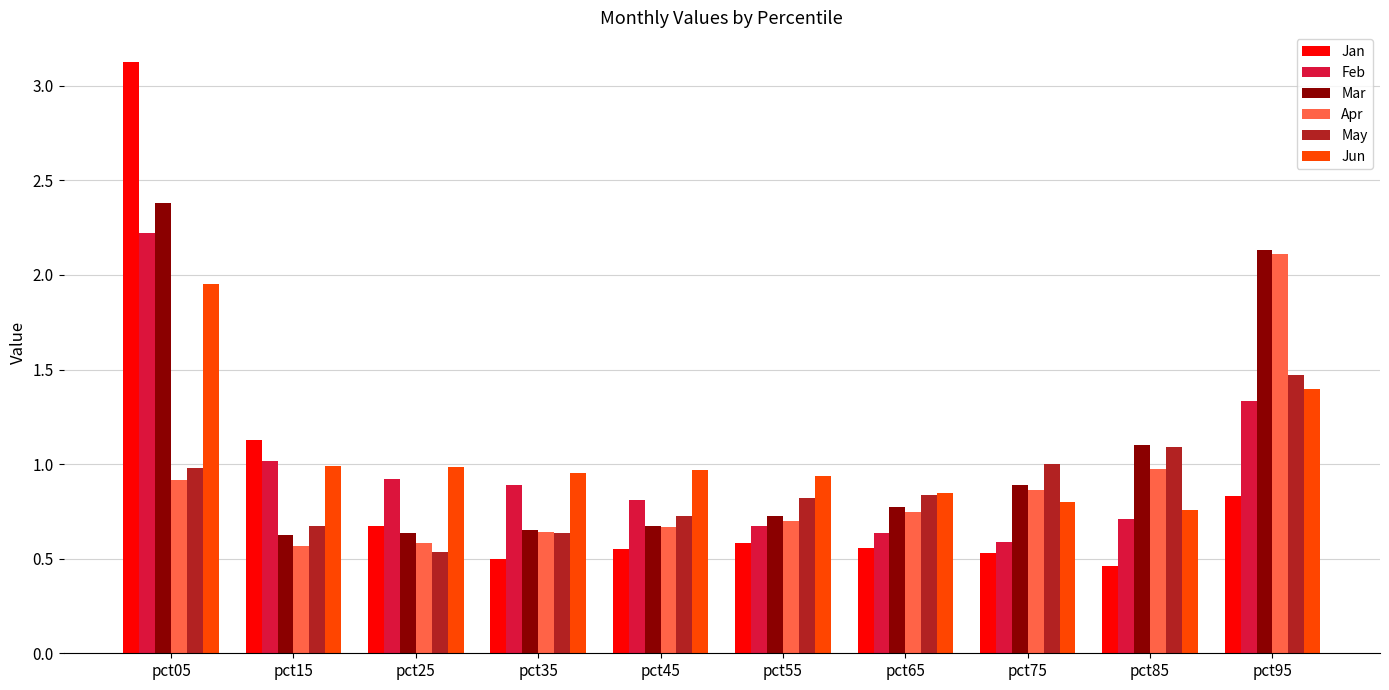

What is the total value across all series at pct85?

5.1